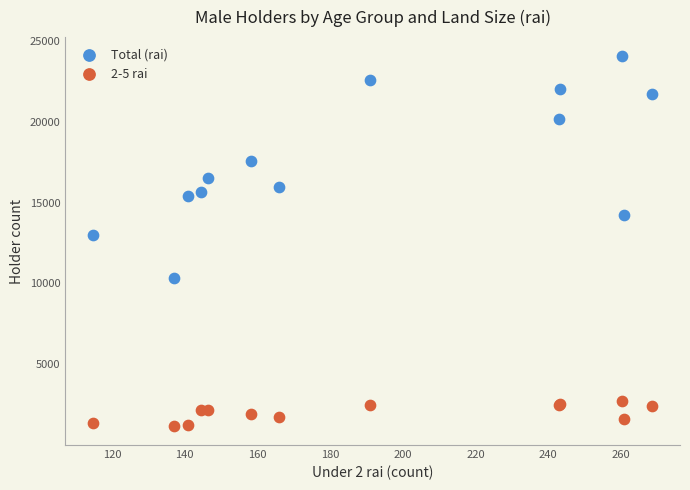

Which series reaches the maximum Y coordinate?

Total (rai)